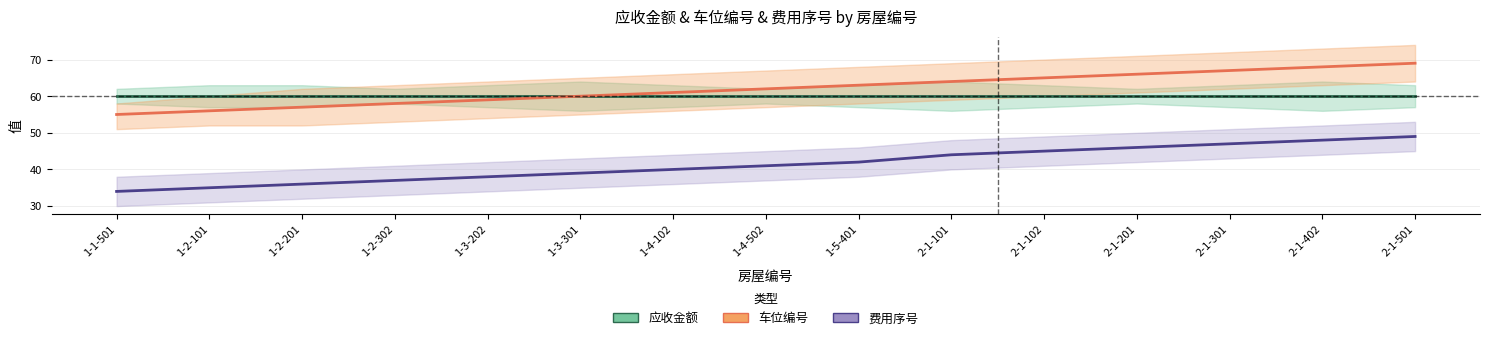

At which category does the chart reach its minimum across all series?

1-1-501